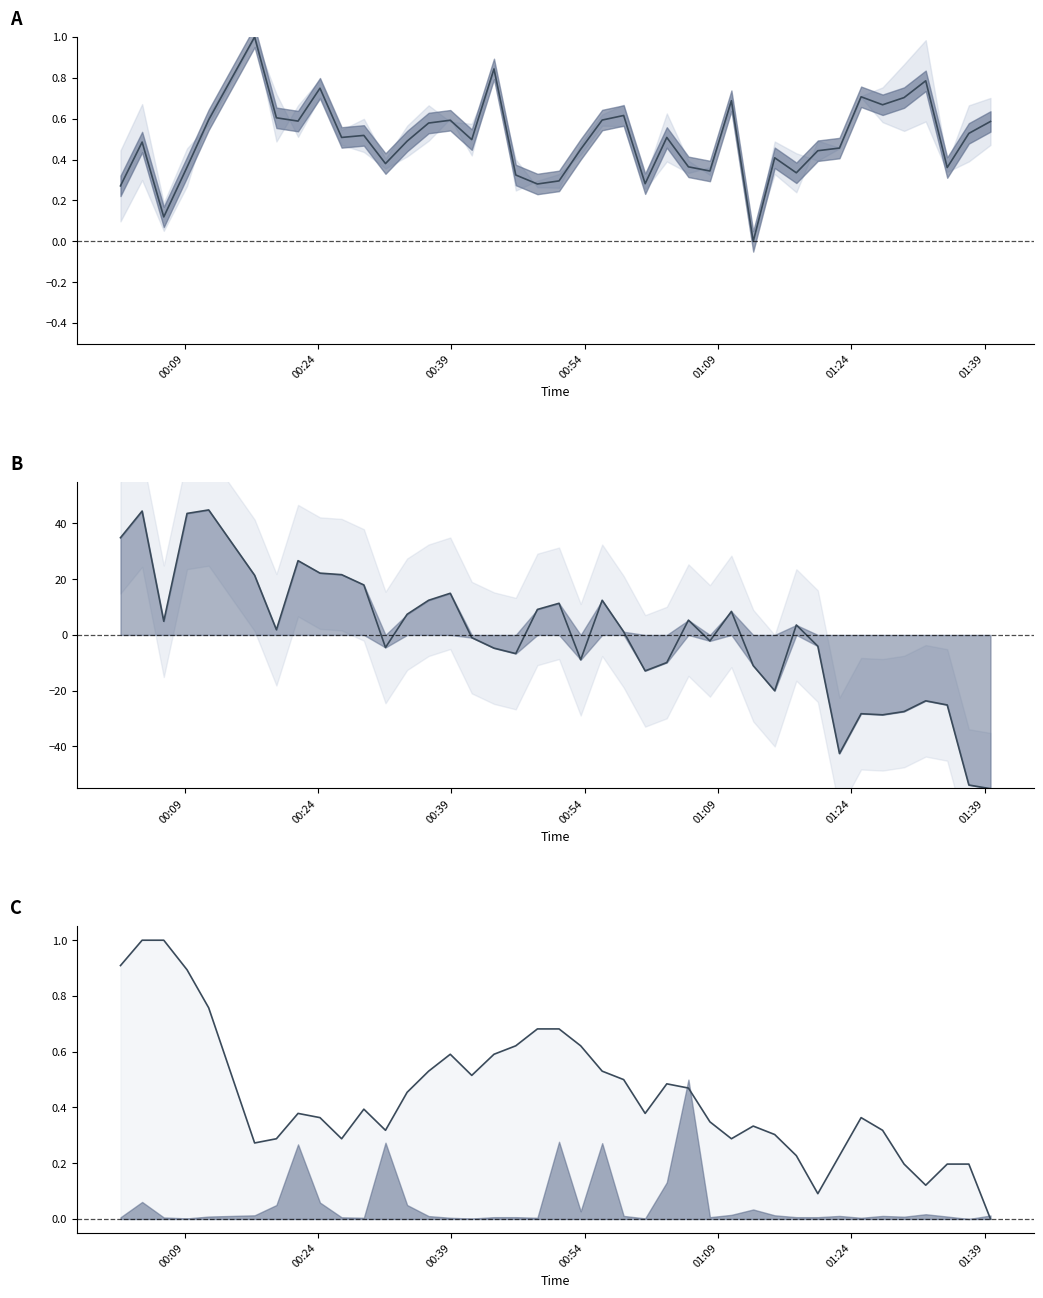

Which series has the largest range (max minus min)?

Pressure dev